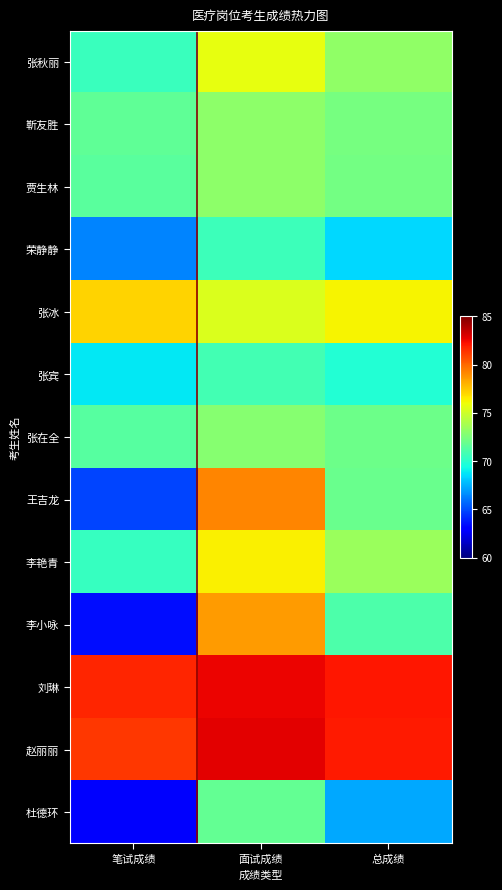

What is the spread (max minus min) of values at 笔试成绩?

18.9